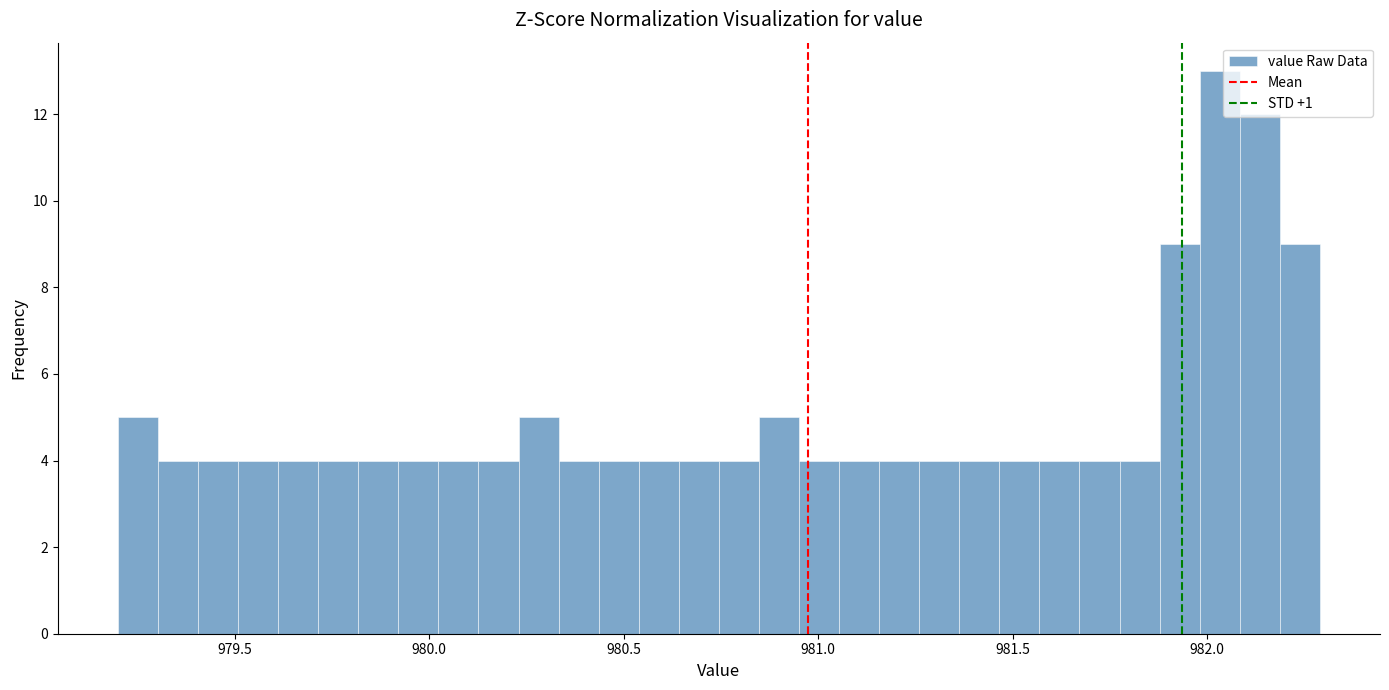

Around what value on the x-axis is the tallest bar? Give the approximate position of its centre, as read against the axis.

982.05